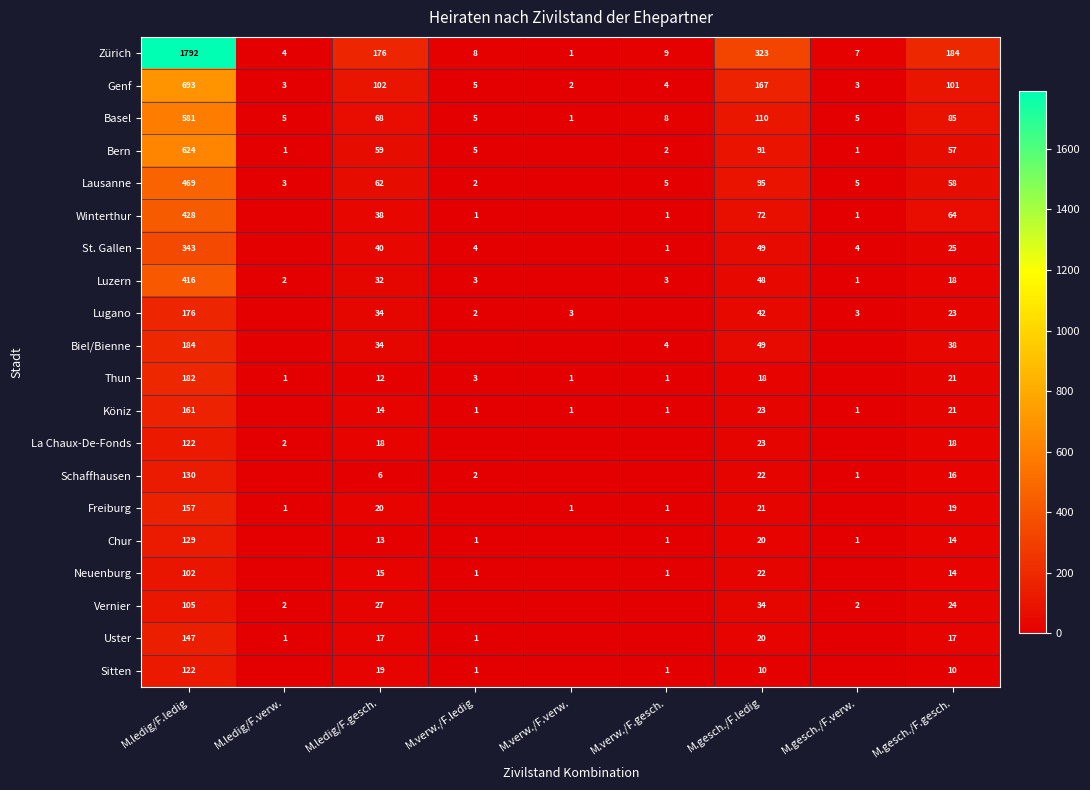

Is the value of Lausanne at M.gesch./F.ledig greater than the value of Neuenburg at M.ledig/F.gesch.?

Yes